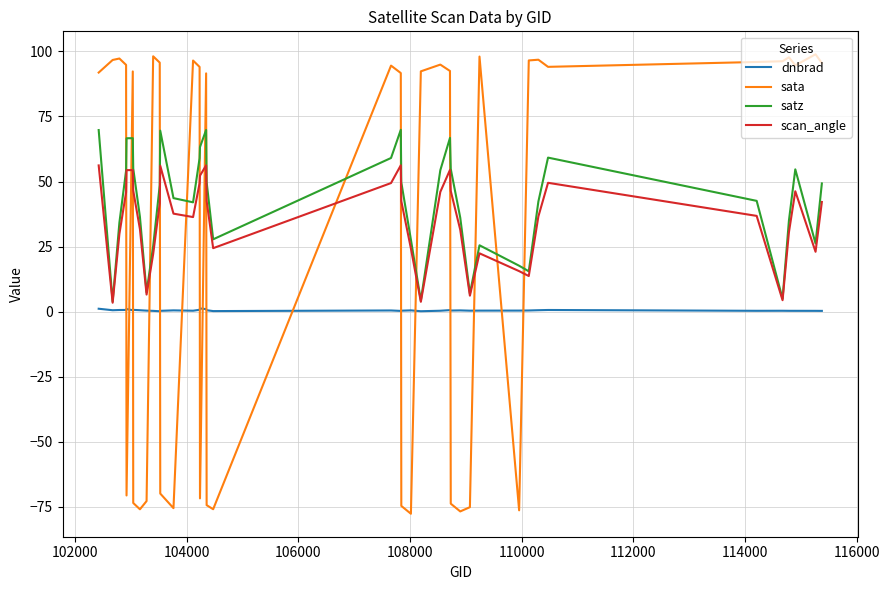

What are all the series names shown in the legend?

dnbrad, sata, satz, scan_angle